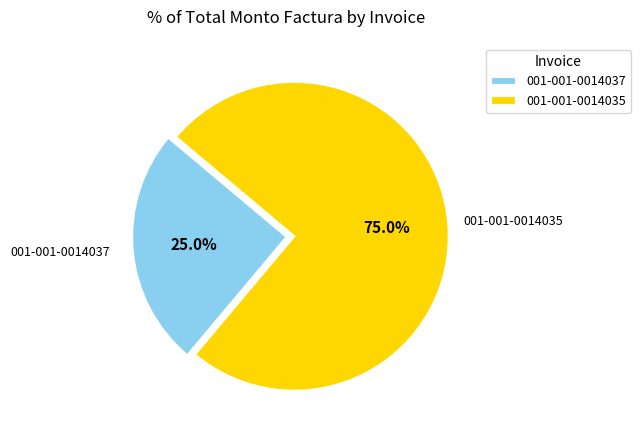

Which category has the biggest portion of the pie?

001-001-0014035